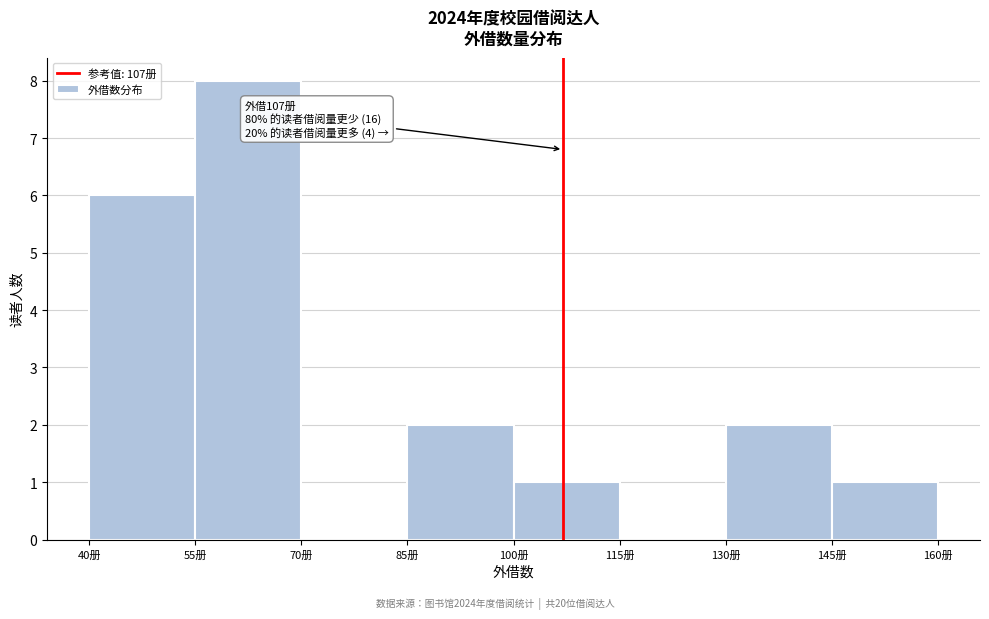

Which range on the x-axis has the tallest bar?

55 to 70